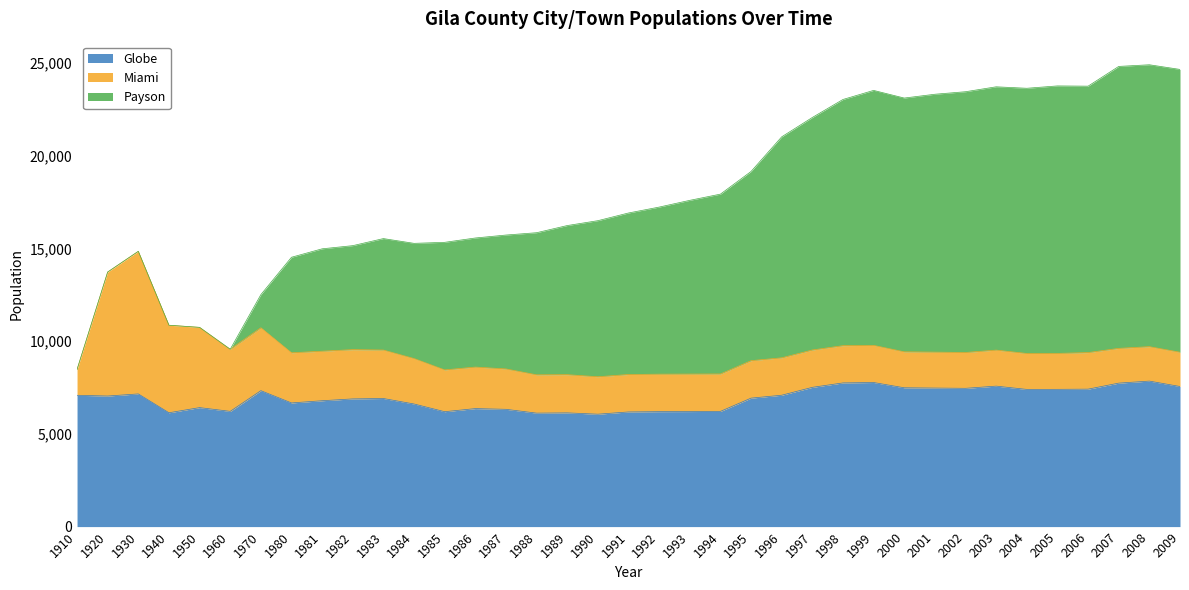

What is the value of the Payson point at the 7th from the left?

1787